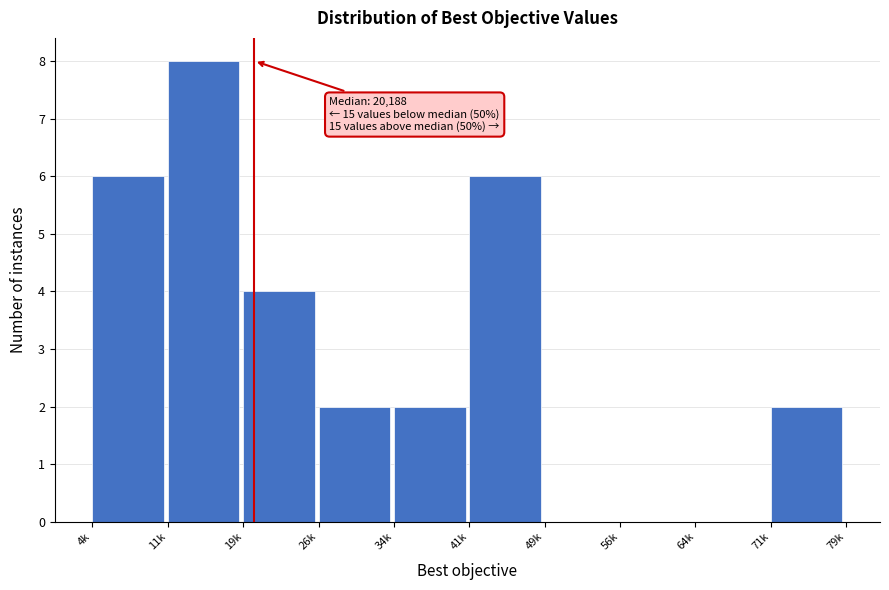

Reading left to right, transcribe all the data shown in this chart.

4k=6	11k=8	19k=4	26k=2	34k=2	41k=6	49k=0	56k=0	64k=0	71k=2